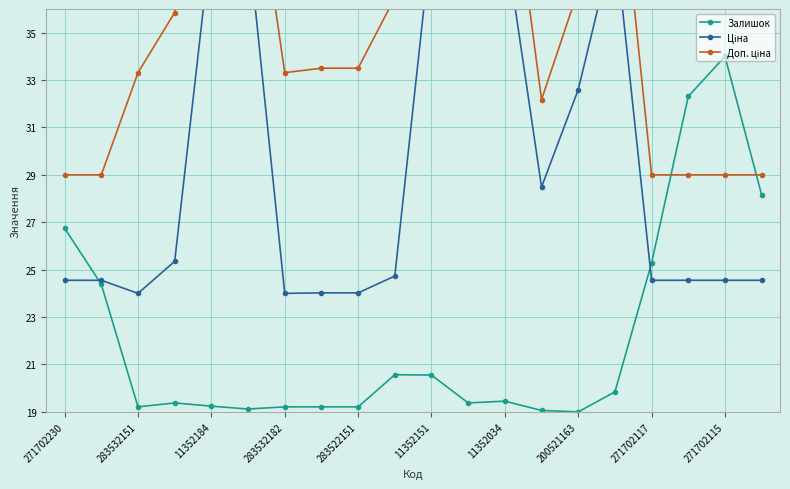

Is it true that Залишок equals 8.7 at 271702115?

False